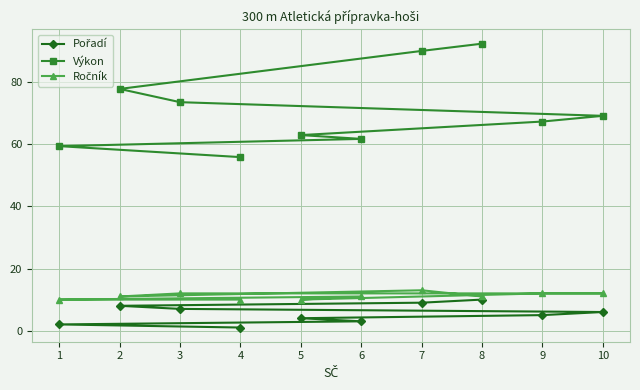

How many values in the Výkon series are below 69?

5